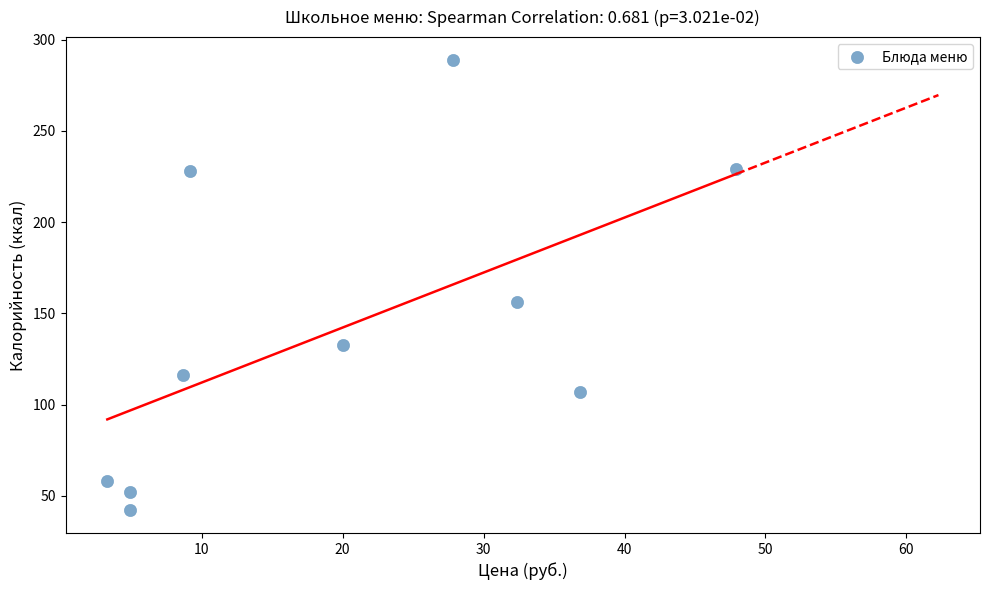

What is the average Y value?

141.0